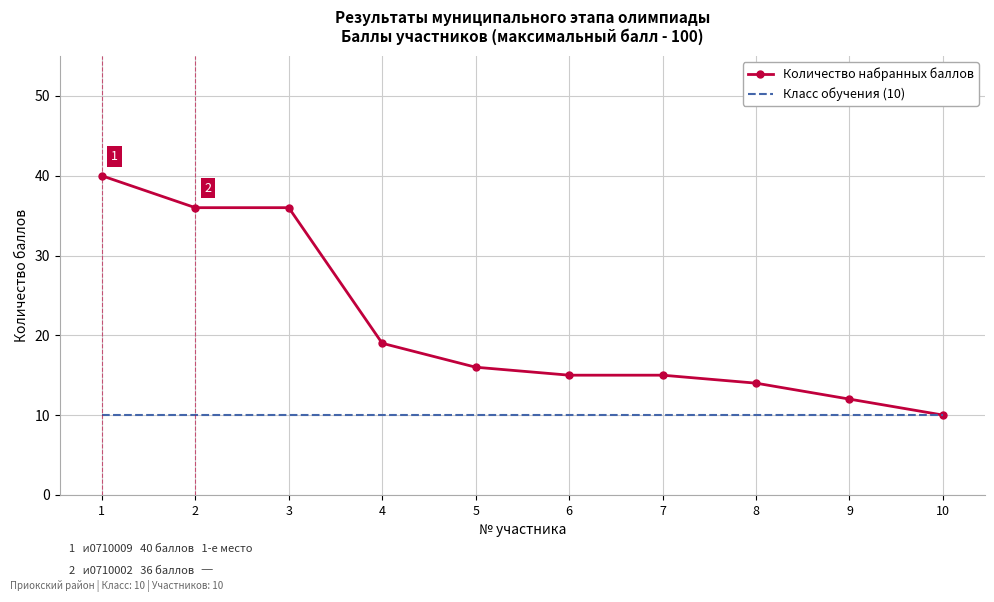

Which series changed the most between 2 and 8?

Количество набранных баллов